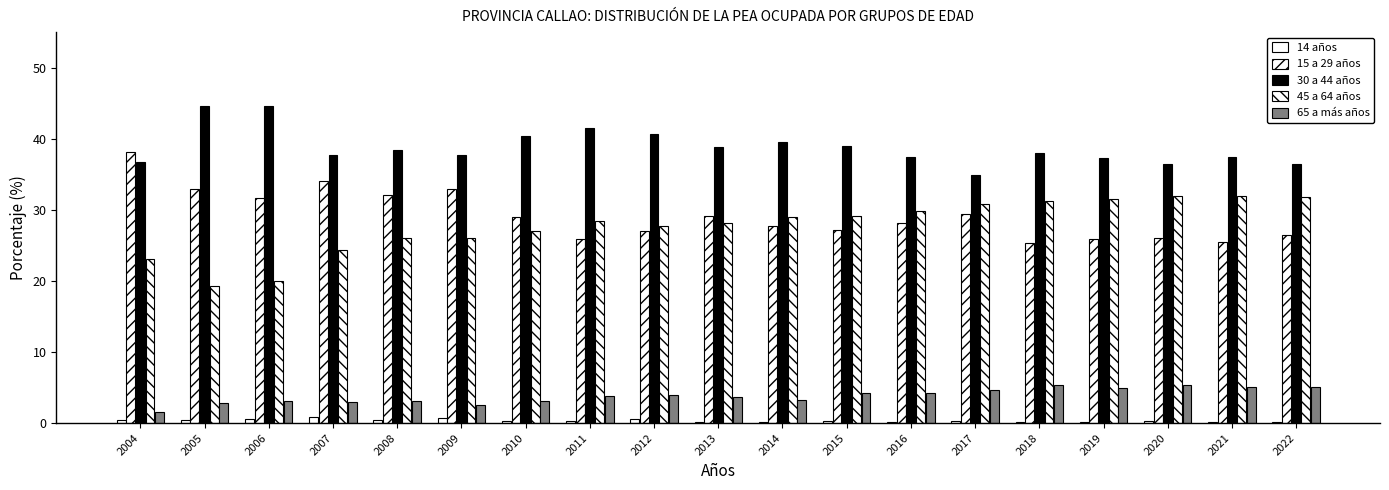

Reading left to right, what are all the values shown in this chart?

14 años: 0.5	0.4	0.6	0.8	0.4	0.7	0.3	0.3	0.6	0.2	0.2	0.3	0.2	0.3	0.1	0.2	0.2	0.2	0.1
15 a 29 años: 38.2	32.9	31.7	34.1	32.1	32.9	29.0	25.9	27.1	29.1	27.8	27.2	28.1	29.4	25.3	25.9	26.0	25.5	26.5
30 a 44 años: 36.8	44.7	44.6	37.8	38.5	37.8	40.4	41.6	40.7	38.9	39.6	39.0	37.5	34.9	38.0	37.3	36.5	37.4	36.4
45 a 64 años: 23.1	19.3	20.0	24.4	26.0	26.1	27.1	28.4	27.8	28.2	29.0	29.1	29.9	30.8	31.2	31.5	32.0	31.9	31.8
65 a más años: 1.5	2.8	3.1	2.9	3.1	2.5	3.1	3.8	3.9	3.6	3.3	4.3	4.3	4.6	5.4	5.0	5.3	5.1	5.1